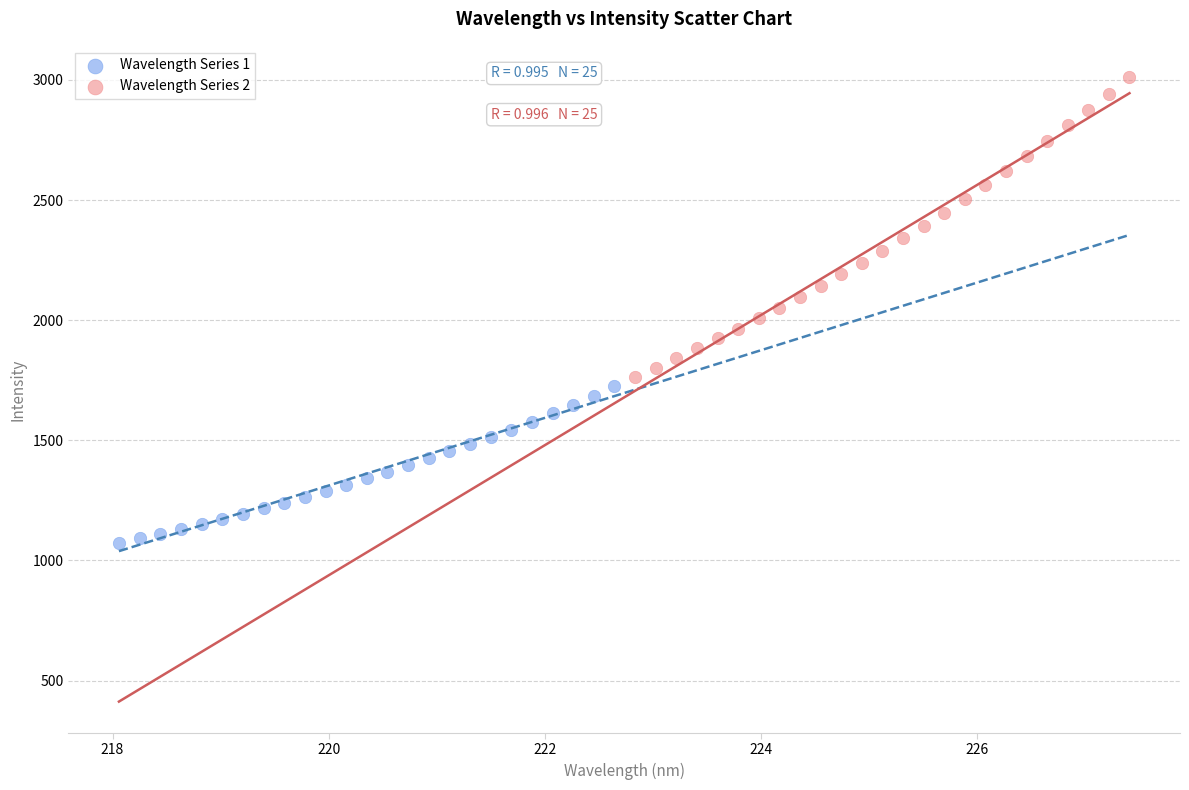

Which series contains the lowest Y value?

Wavelength Series 1